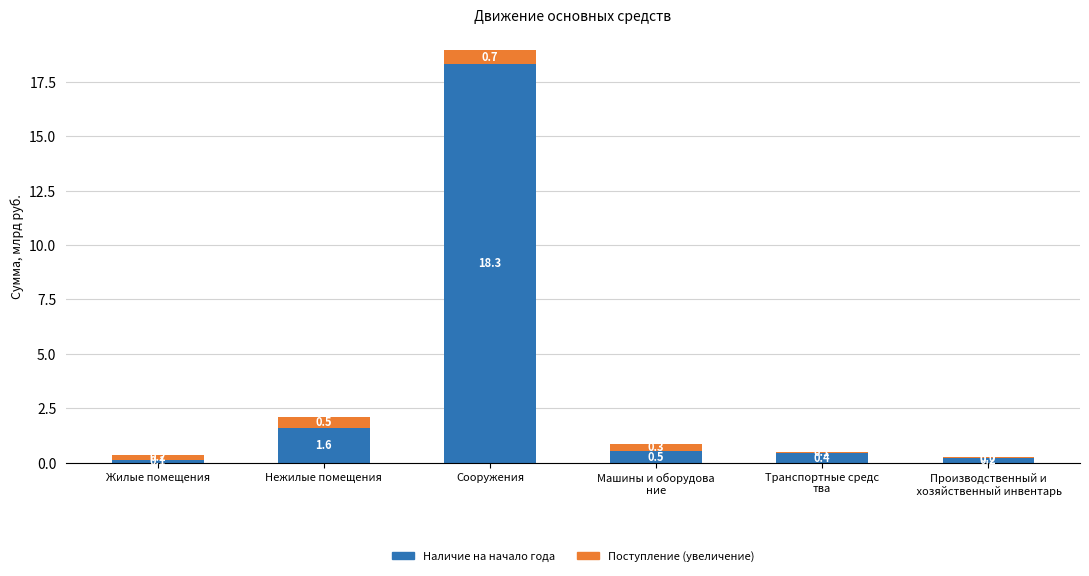

True or false: Наличие на начало года has a value of 1.6 at Нежилые помещения.

True